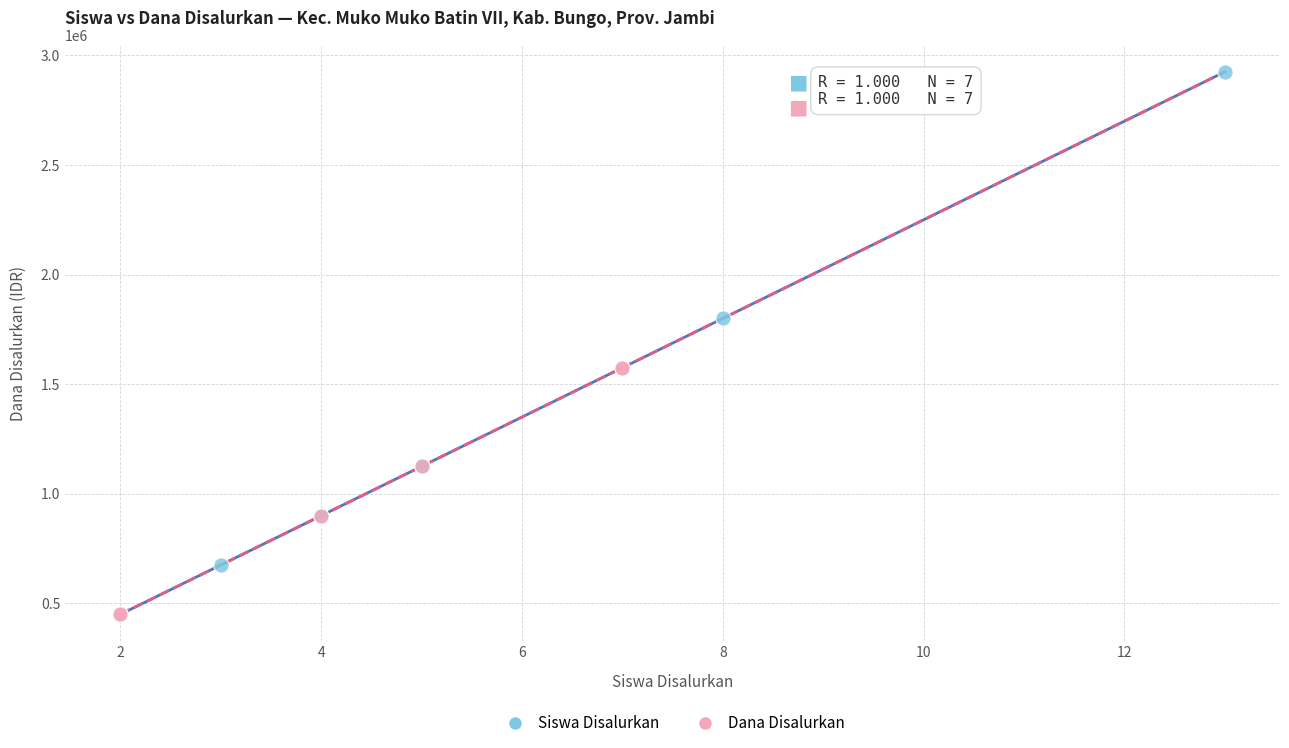

Which series has the largest Y range (max minus min)?

Siswa Disalurkan